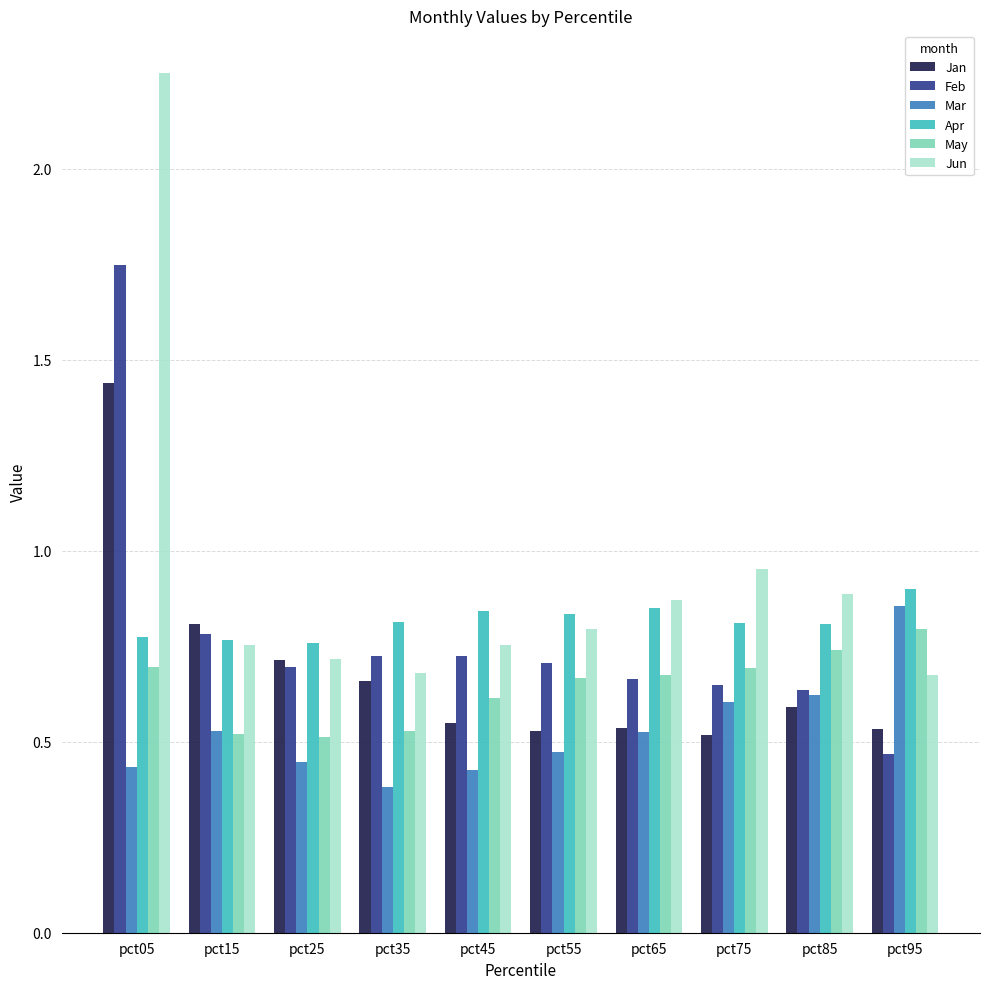

Does the chart contain any negative values?

No